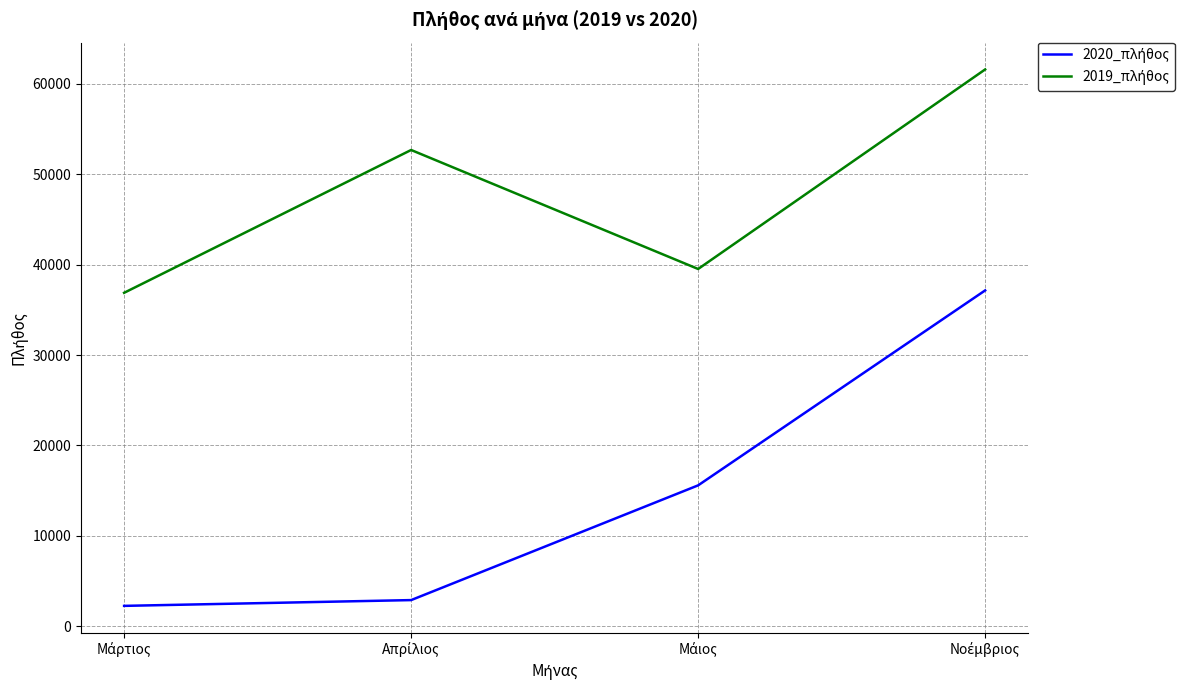

What is the greatest value displayed?

61586